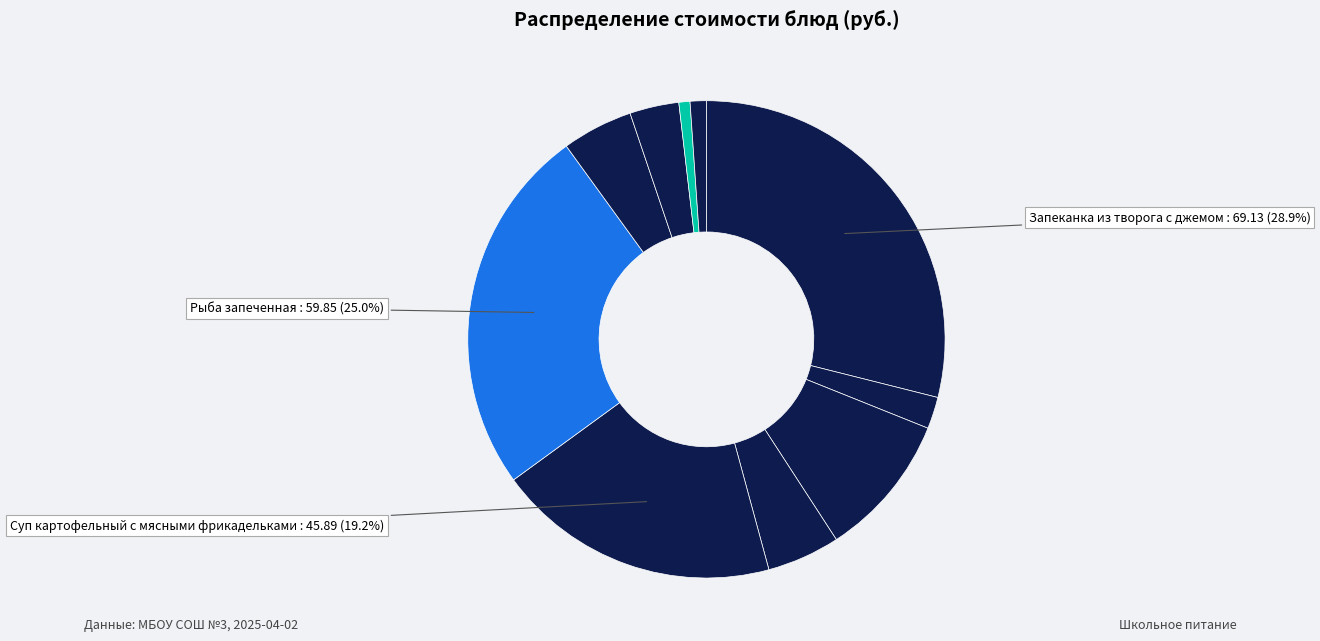

How many slices are in this pie chart?

10